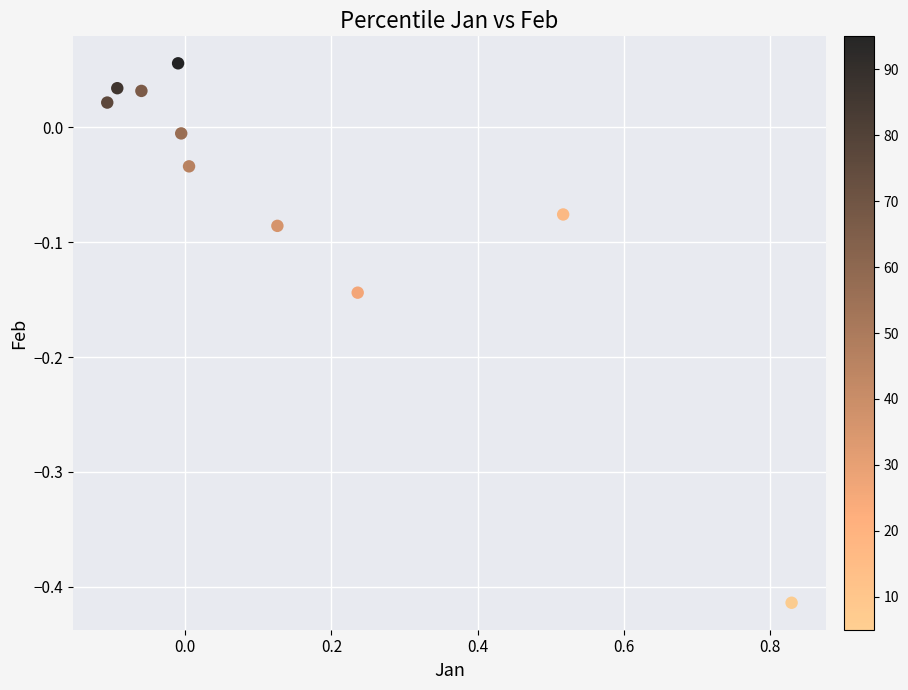

What is the range of X values (max minus min)?

0.9